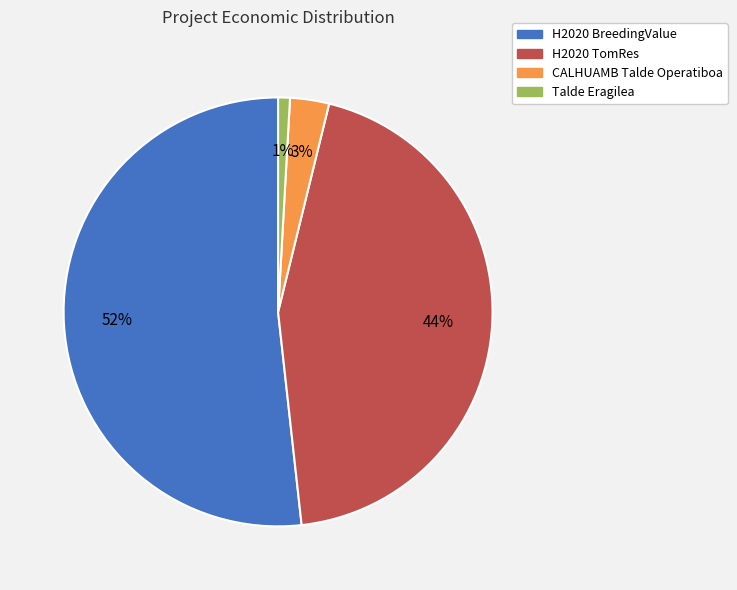

Between H2020 BreedingValue and Talde Eragilea, which is larger?

H2020 BreedingValue